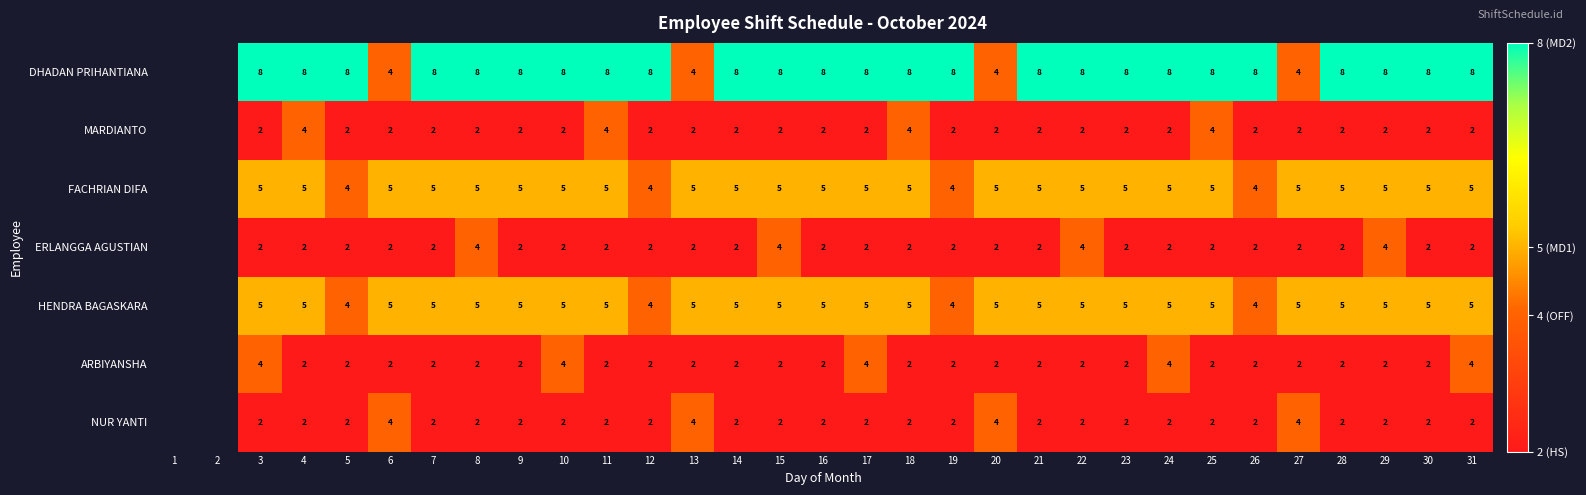

Is it true that DHADAN PRIHANTIANA equals 3 at 12?

False